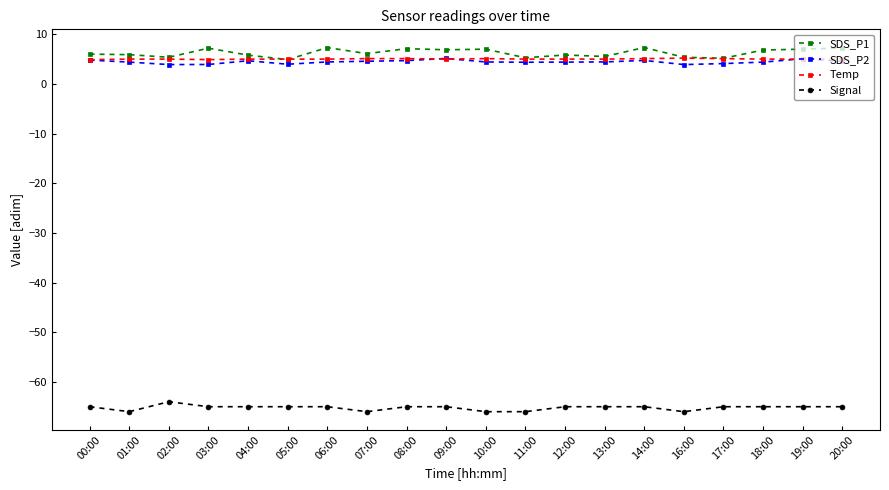

Is it true that SDS_P2 equals 1.3 at 02:00?

False